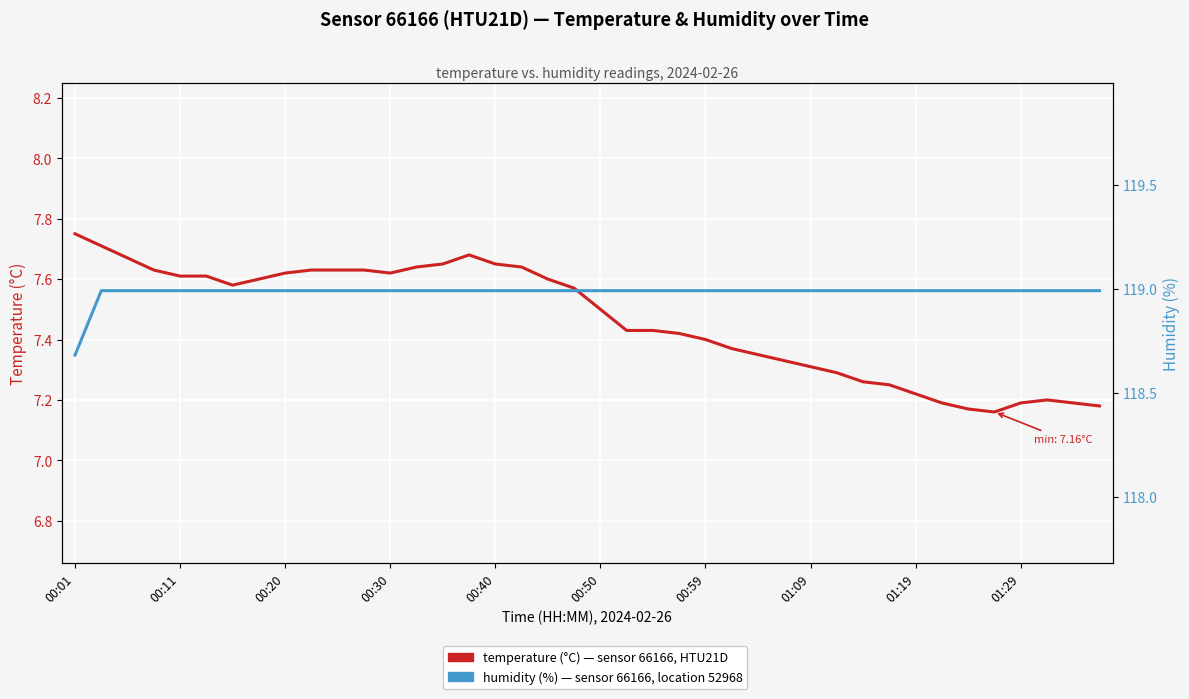

What is the maximum value for temperature?

7.8